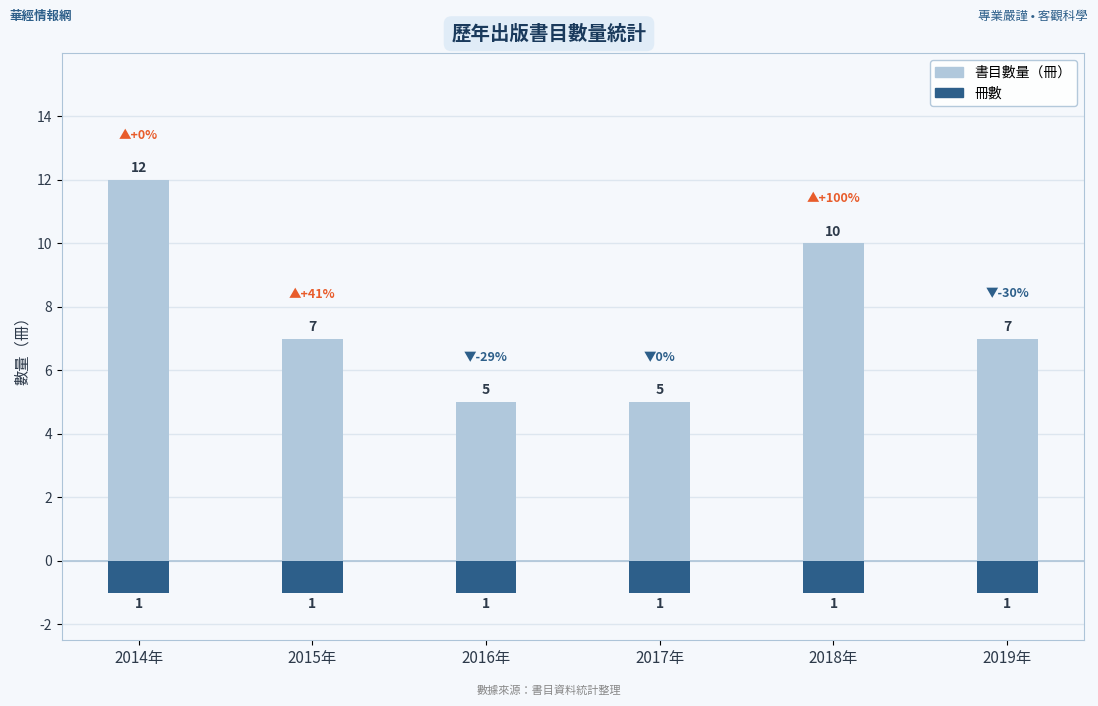

How many bars are there in each group?

2